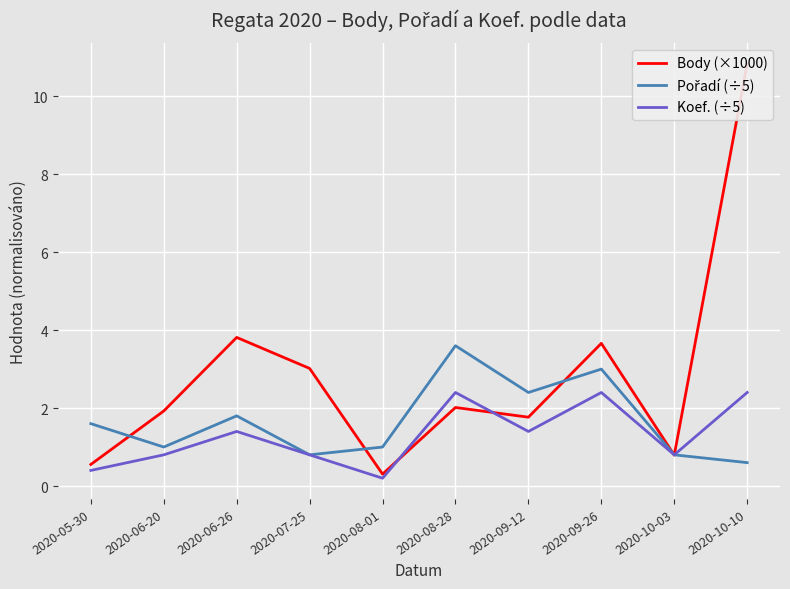

How many series are shown in this chart?

3